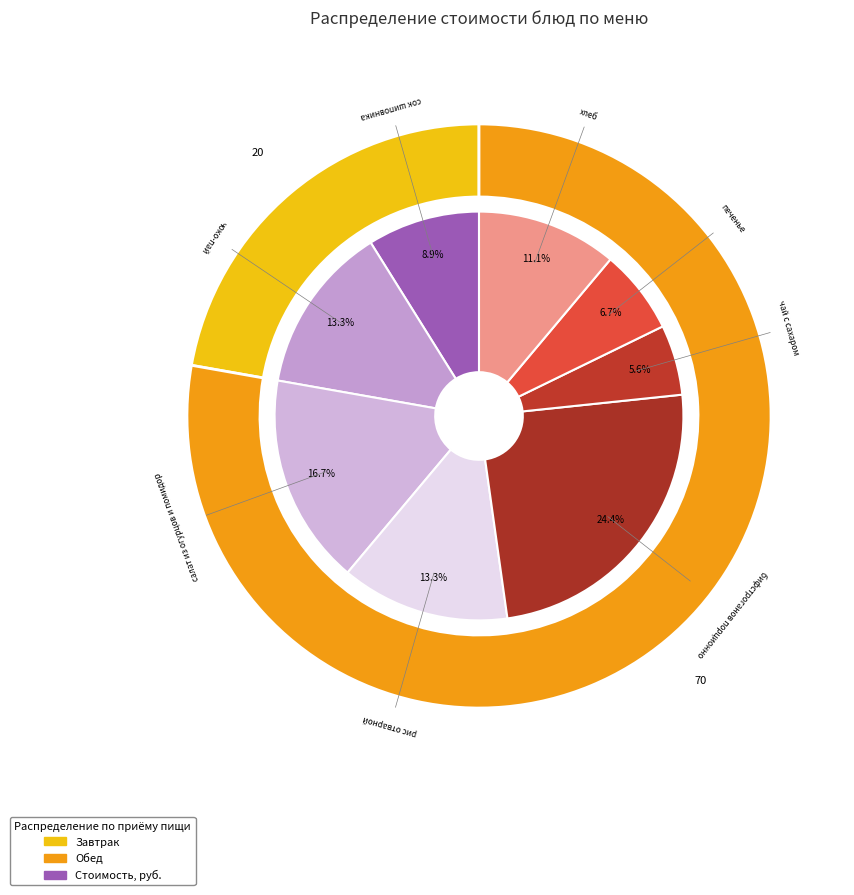

What is the total percentage of бифстроганов порционно and хлеб?

35.6%